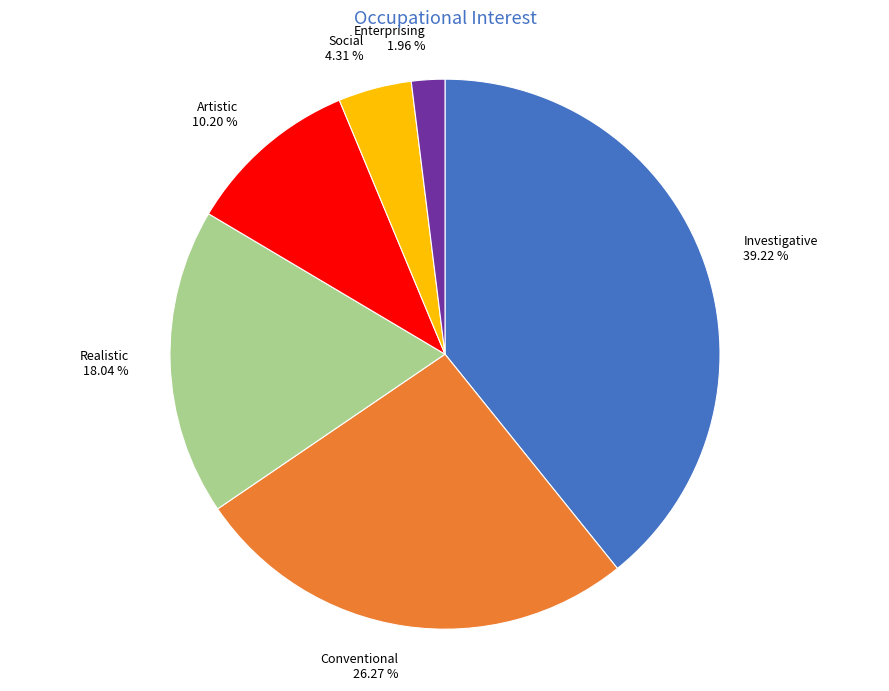

Rank the categories by value from highest to lowest.

Investigative, Conventional, Realistic, Artistic, Social, Enterprising